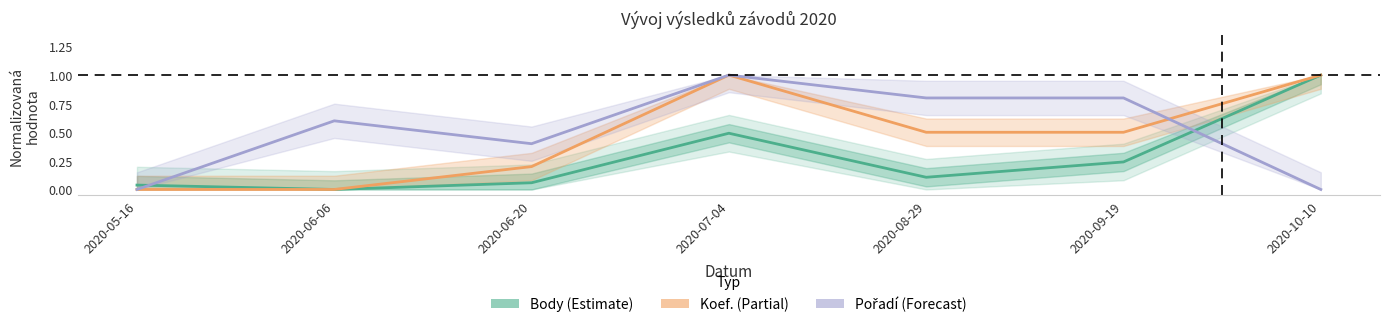

What is the total value across all series at 2020-08-29?

1.4